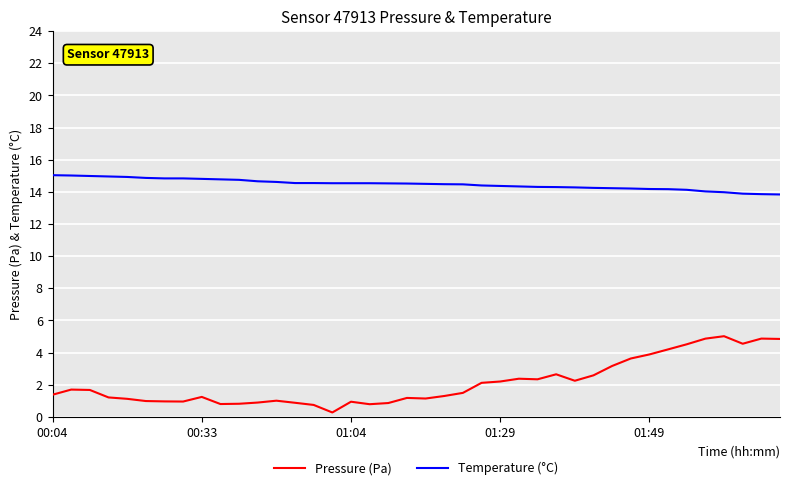

Which series has the widest spread of values?

Pressure (Pa)